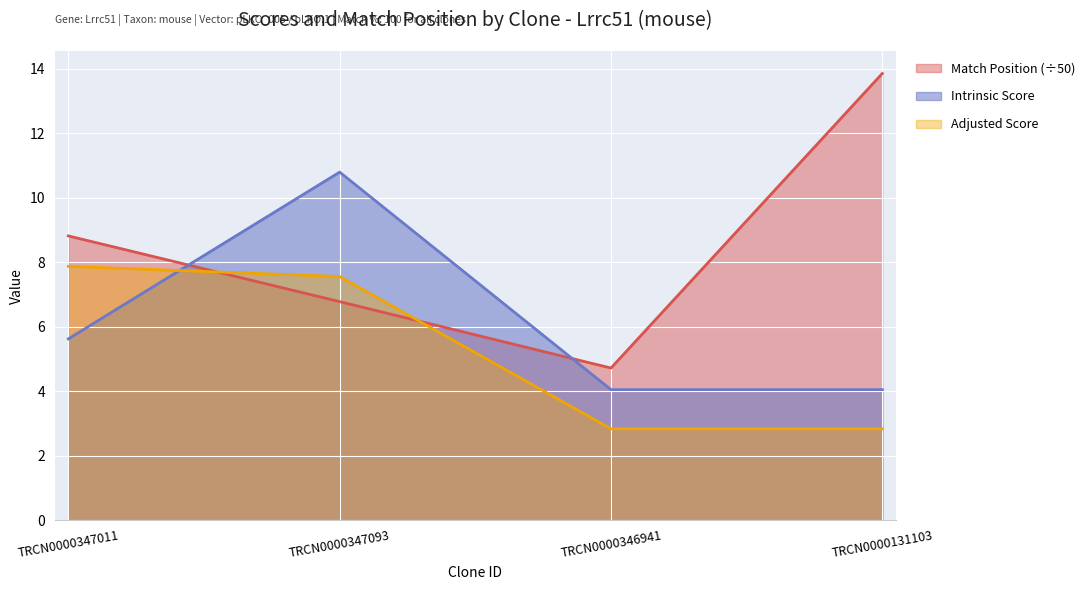

Which series changed the most between TRCN0000347093 and TRCN0000131103?

Match Position (÷50)